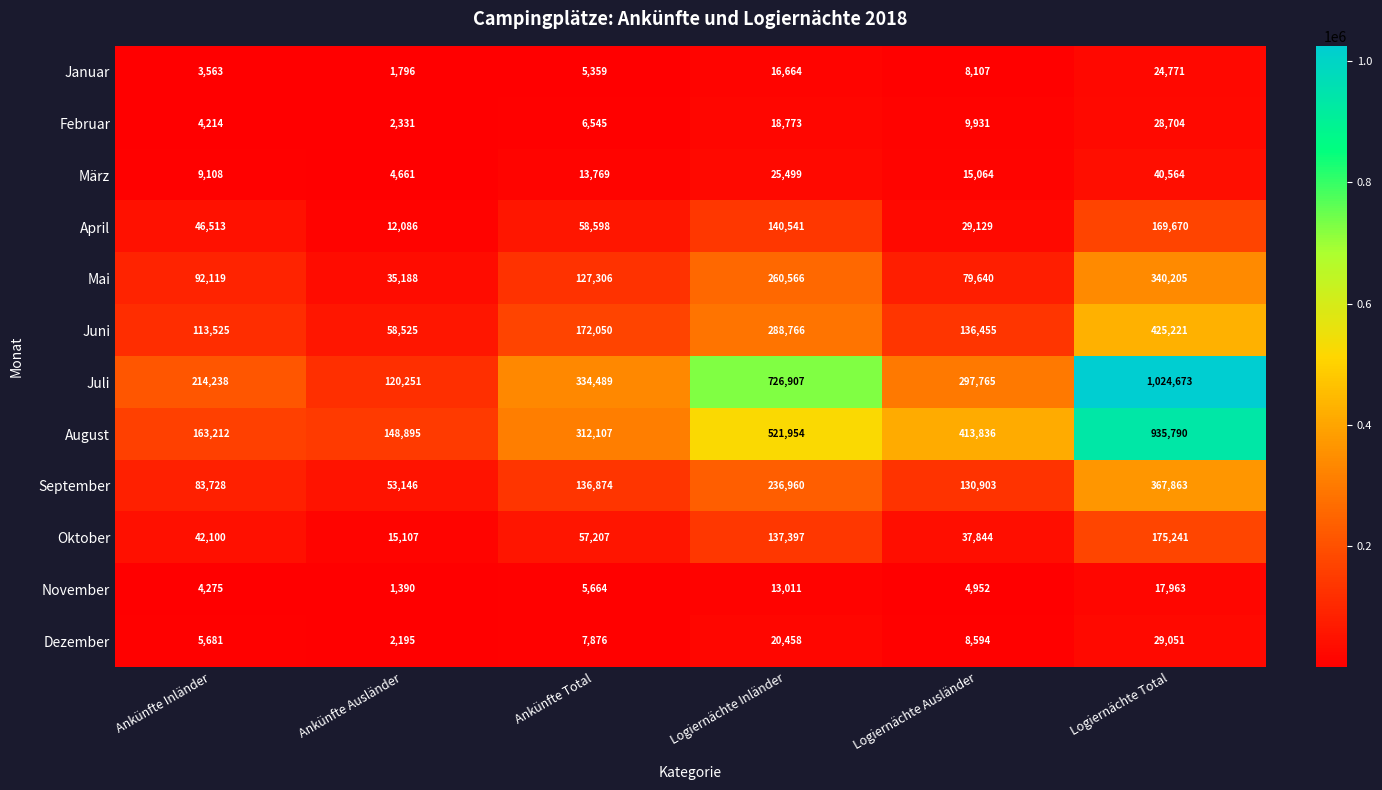

What is the approximate value of Juni at Logiernächte Ausländer, to the nearest 10?

136460